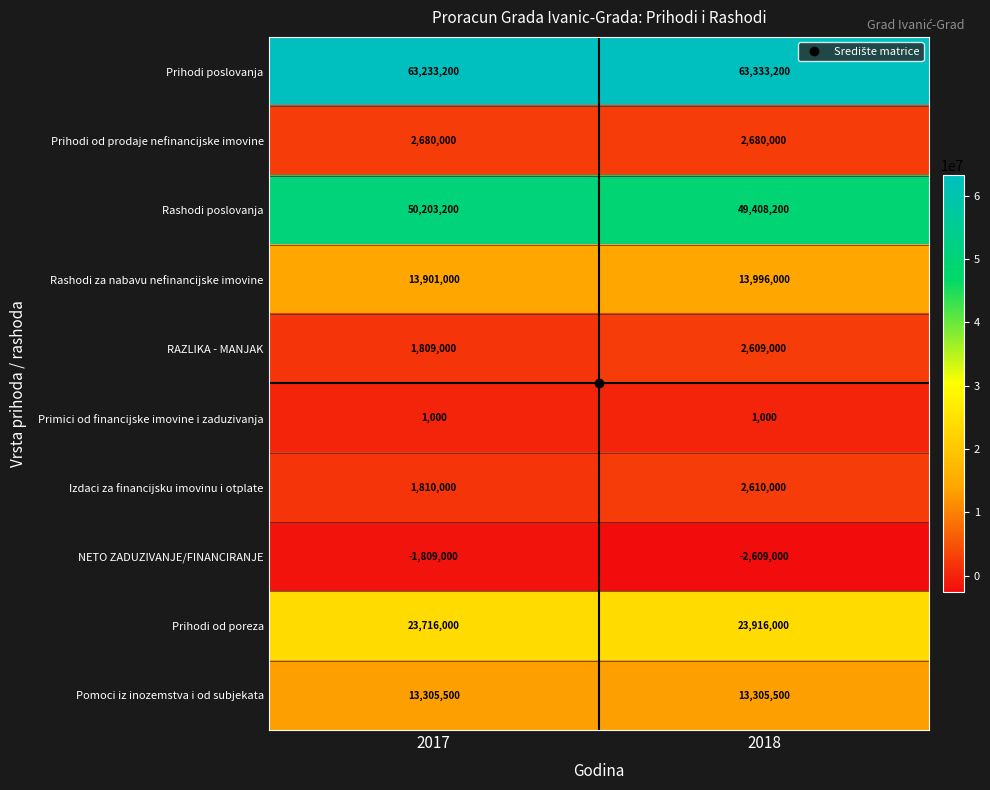

At how many categories does at least one series exceed 11225608?

2